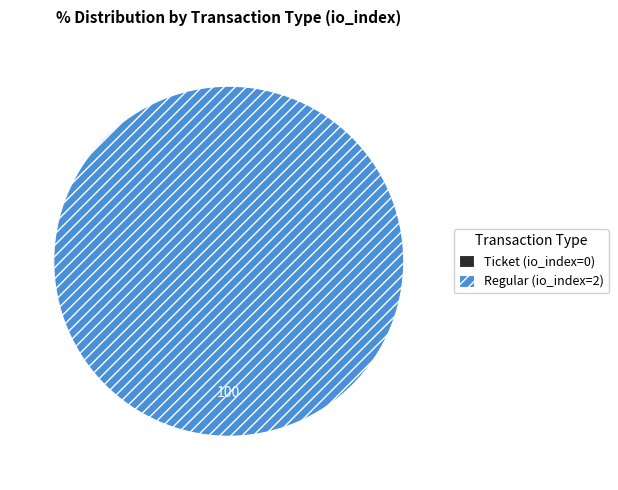

What is the smallest slice in the pie chart?

Ticket (io_index=0)